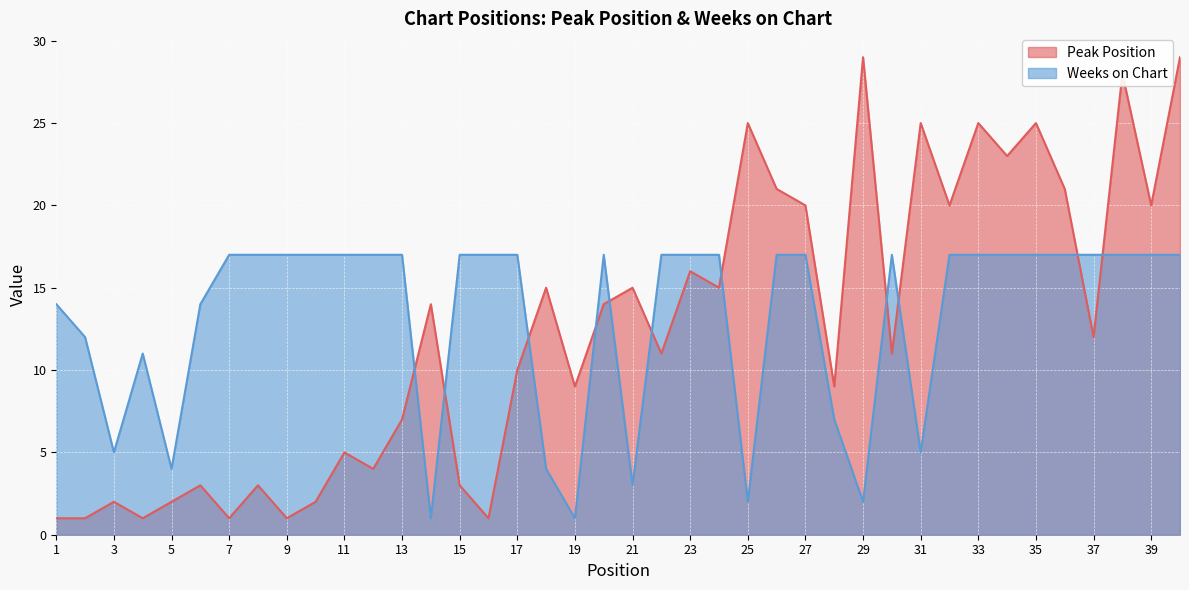

What are all the series names shown in the legend?

Peak Position, Weeks on Chart